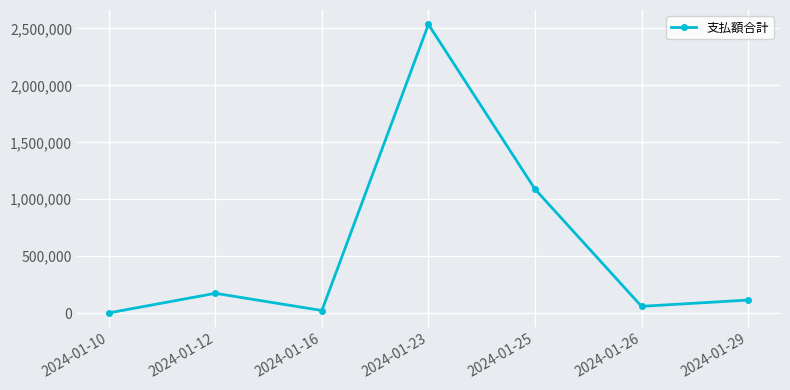

What is the value of the 3rd point from the left?

23663